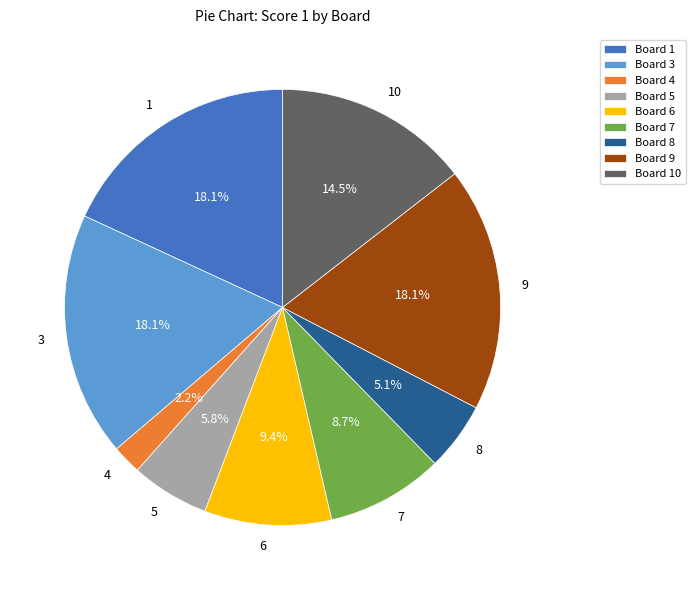

Between 9 and 7, which is larger?

9